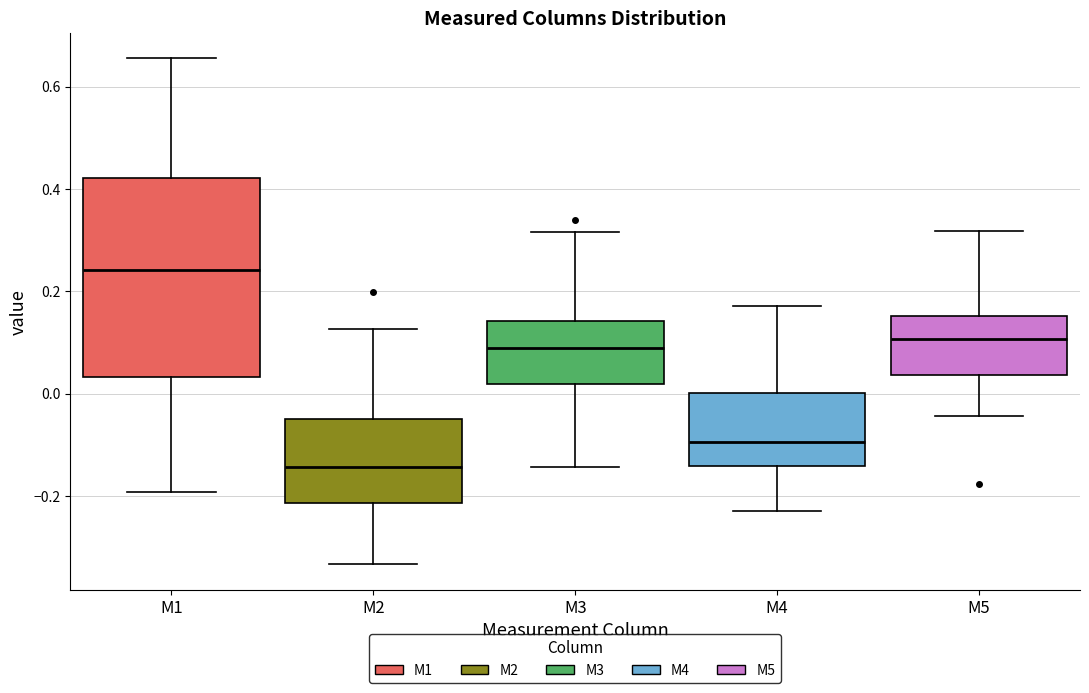

Where does the lower whisker of the box for M2 end on the y-axis? The values are not printed on the chart, so give them approximately, as read against the axis.

-0.34